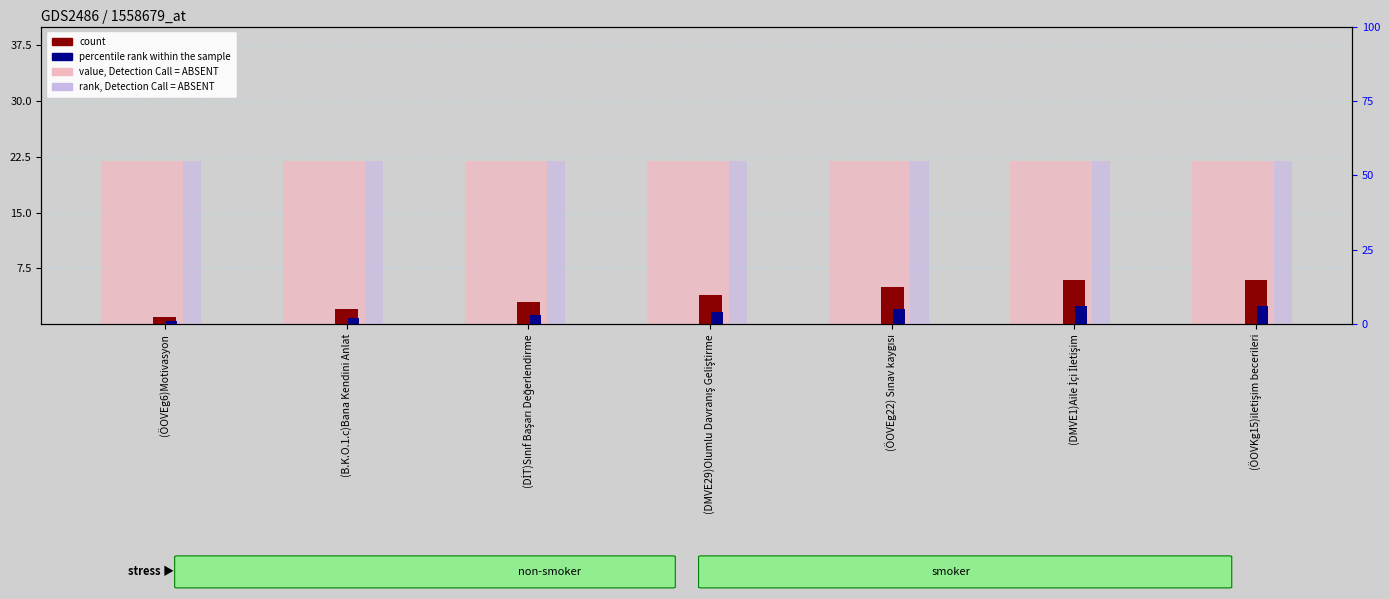

Is it true that percentile rank within the sample equals 9 at (ÖOVEg22) Sınav kaygısı?

False